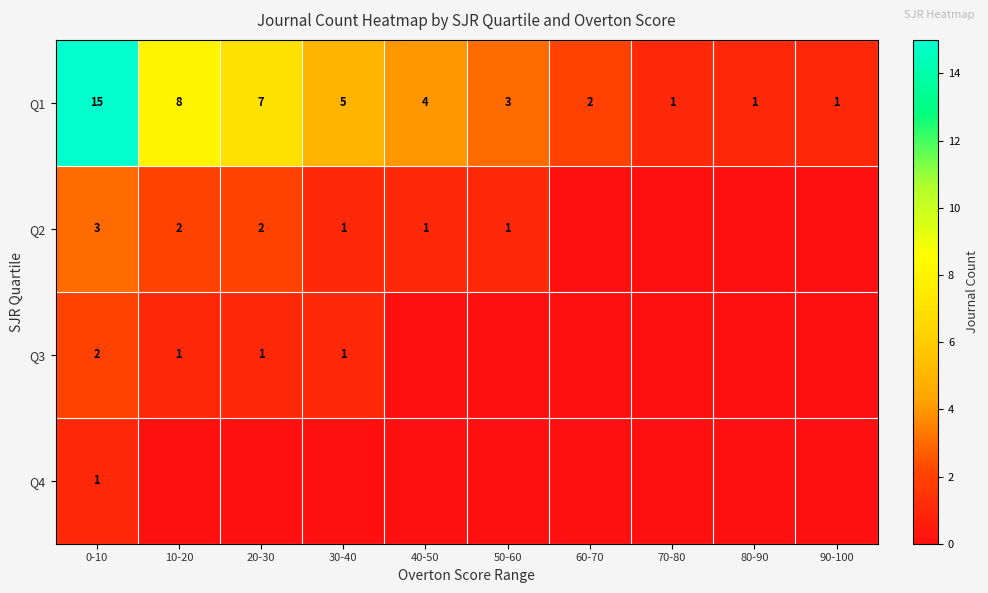

At how many categories does at least one series exceed 8?

1